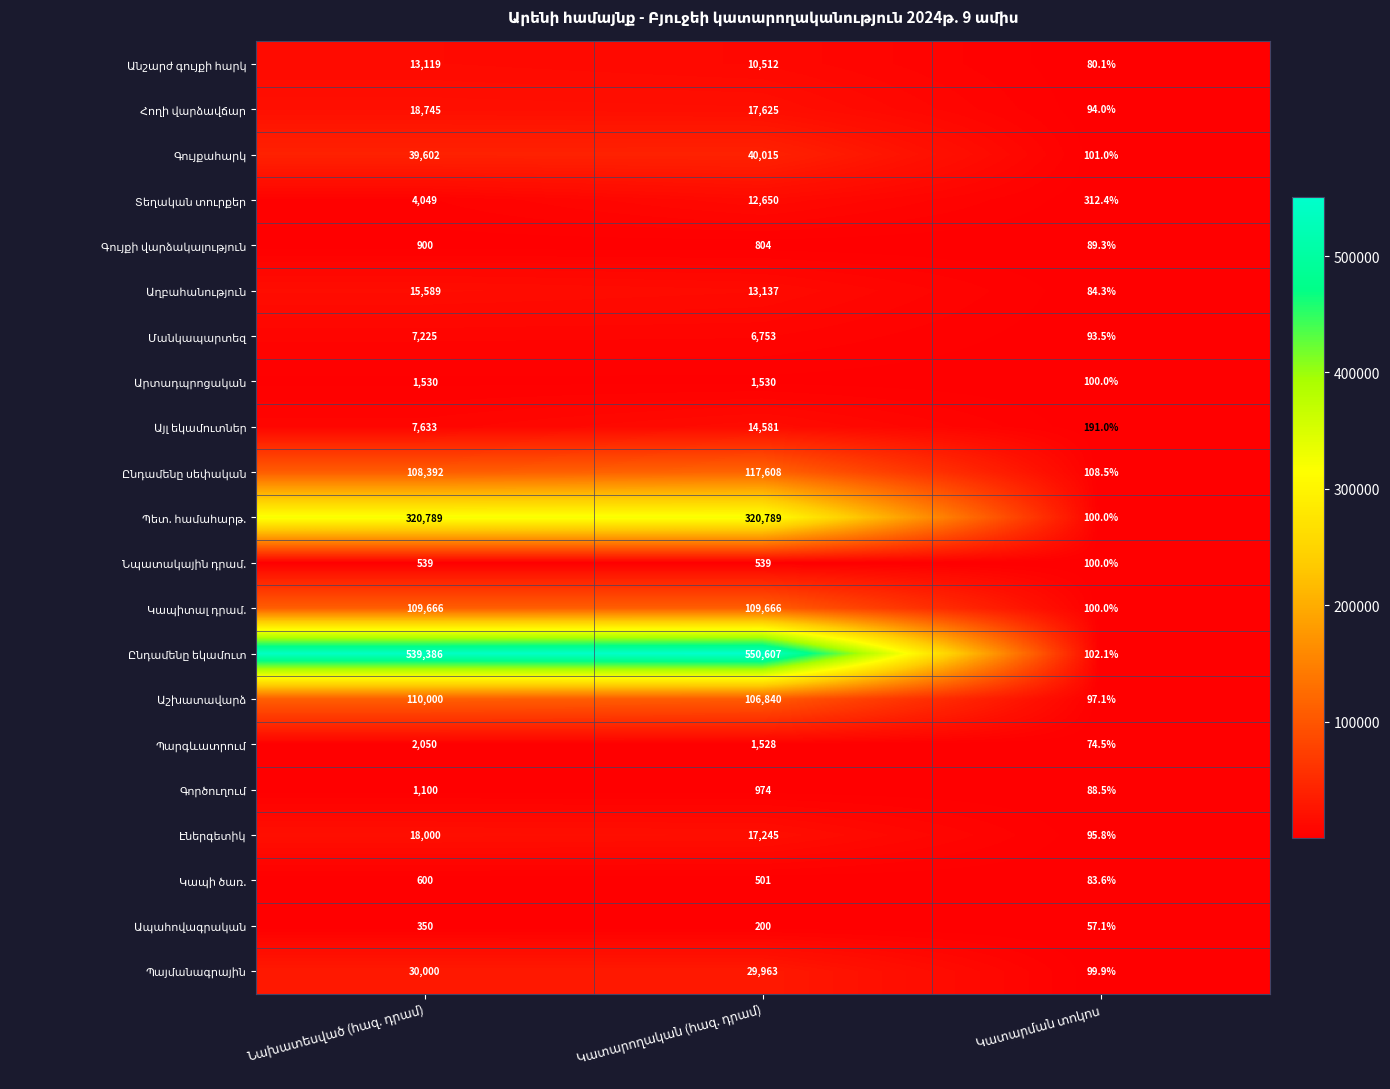

List the series in order of their peak value, highest first.

Ընդամենը եկամուտ, Պետ. համահարթ., Ընդամենը սեփական, Աշխատավարձ, Կապիտալ դրամ., Գույքահարկ, Պայմանագրային, Հողի վարձավճար, Էներգետիկ, Աղբահանություն, Այլ եկամուտներ, Անշարժ գույքի հարկ, Տեղական տուրքեր, Մանկապարտեզ, Պարգևատրում, Արտադպրոցական, Գործուղում, Գույքի վարձակալություն, Կապի ծառ., Նպատակային դրամ., Ապահովագրական